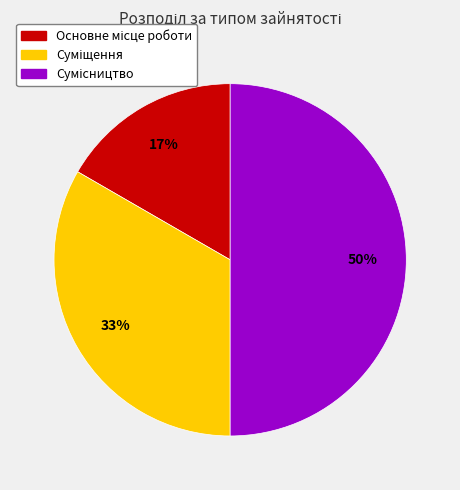

Count the number of slices in the pie.

3